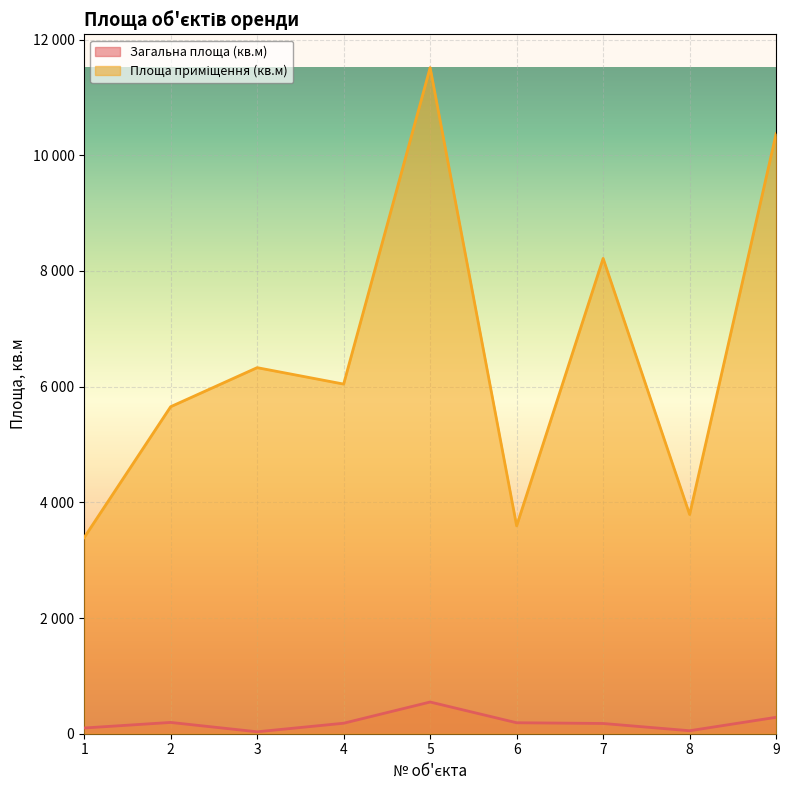

What is the maximum value shown in the chart?

11514.5